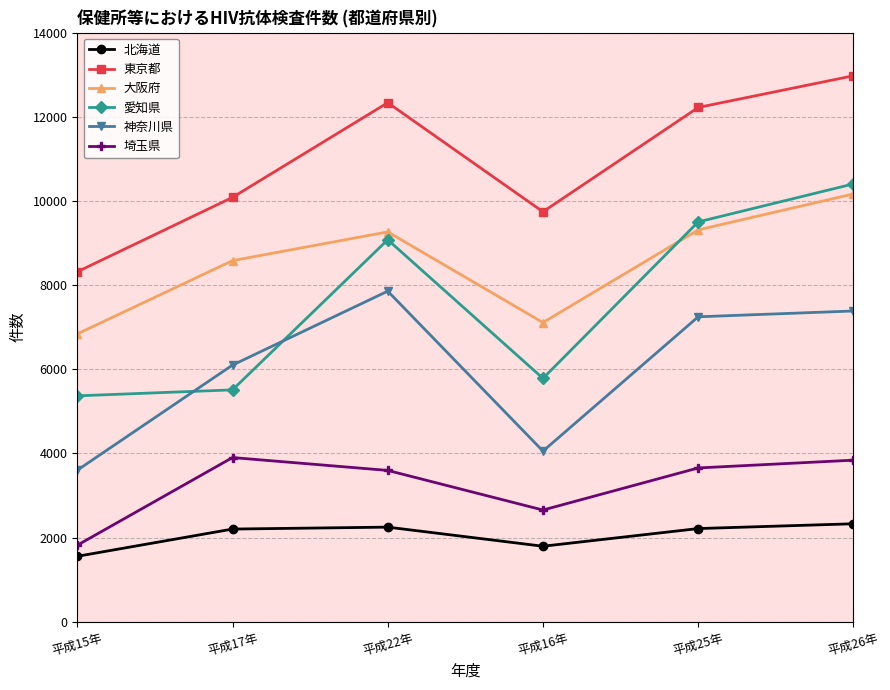

The value of 埼玉県 at 平成26年 is 3841. True or false?

True